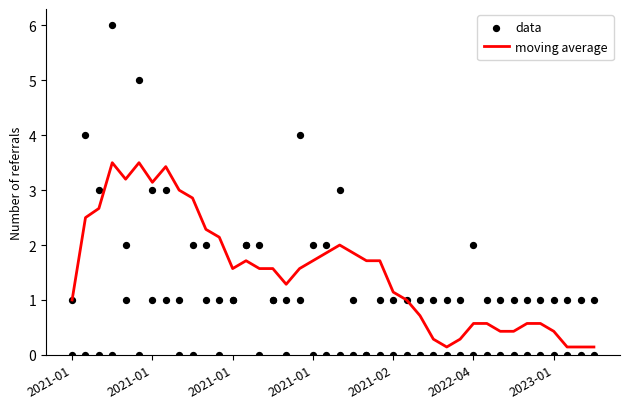

What are all the series names shown in the legend?

moving average, data